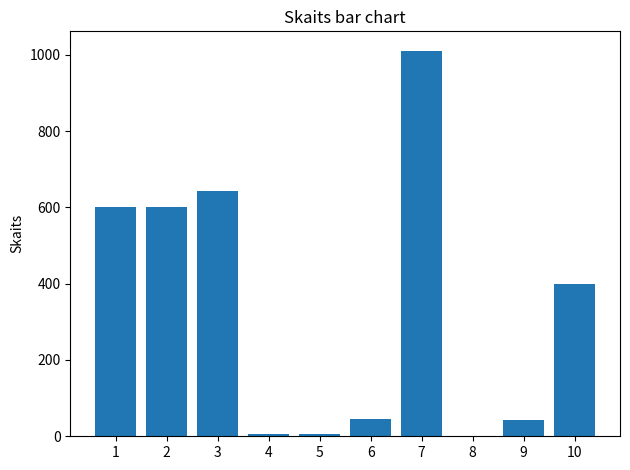

Approximately how many times larger is the value at 9 compared to 10?

0.1